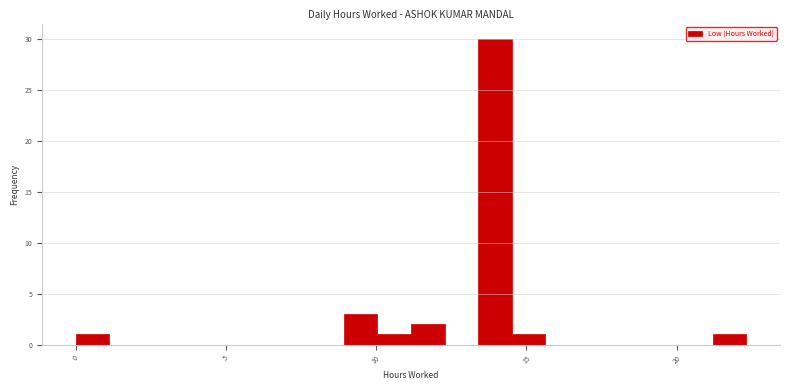

Around what value on the x-axis is the tallest bar? Give the approximate position of its centre, as read against the axis.

14.0